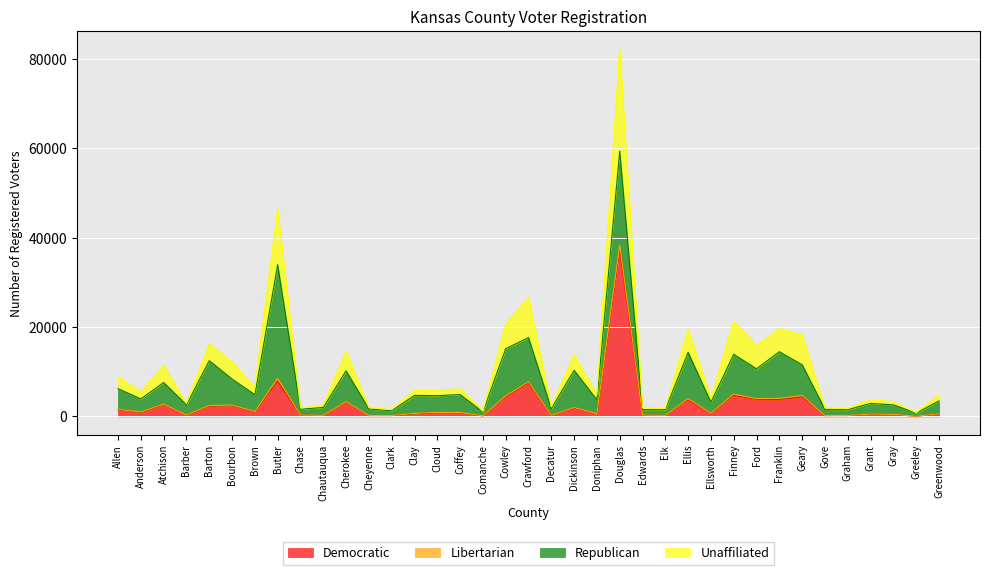

At which label is Democratic closest to 18653?

Butler